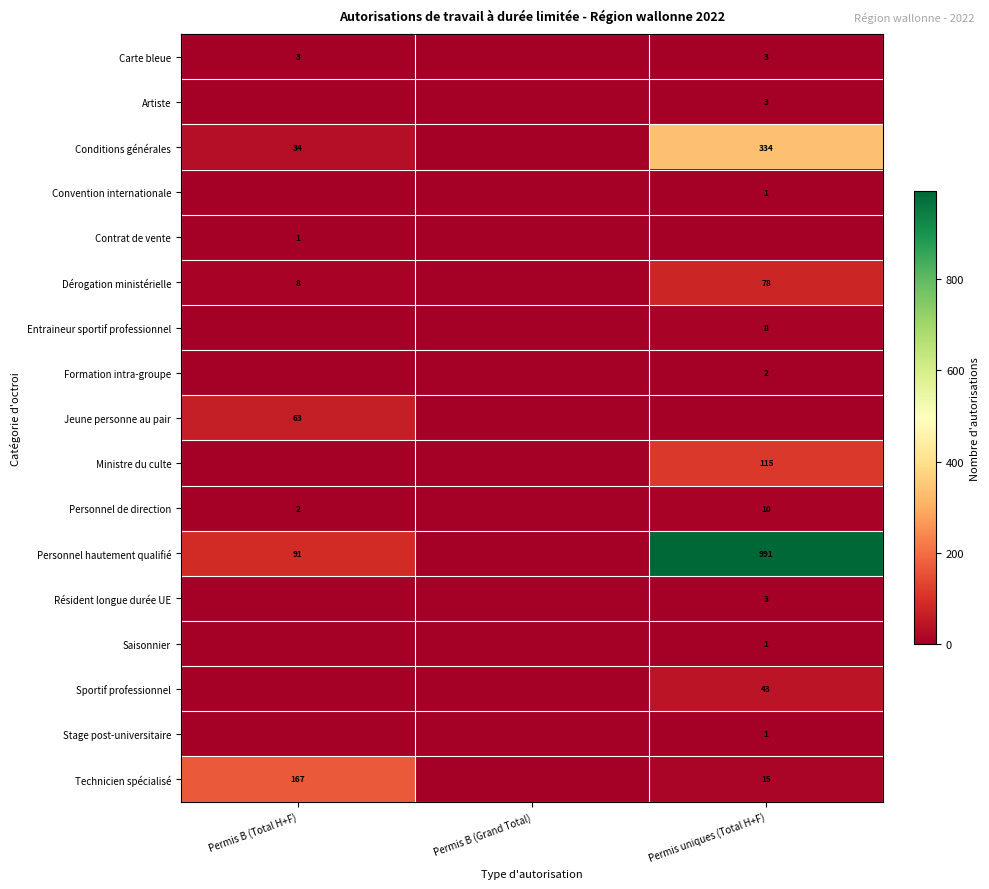

At how many categories does at least one series exceed 6?

2